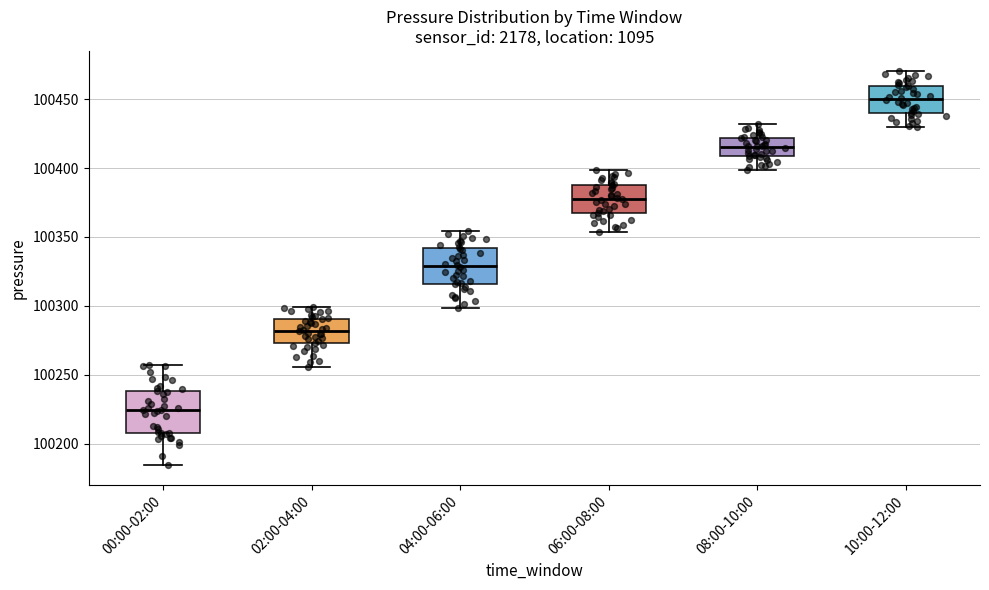

Reading left to right, transcribe this box plot: for each box, give where its median line is, the range the box spans, and where its two whiskers end, as read against the y-axis. The values are not printed on the chart, so give them approximately, as read against the axis.

00:00-02:00: median 100225, box 100210 to 100240, whiskers 100185 to 100255
02:00-04:00: median 100280, box 100275 to 100290, whiskers 100255 to 100300
04:00-06:00: median 100330, box 100315 to 100340, whiskers 100300 to 100355
06:00-08:00: median 100380, box 100365 to 100390, whiskers 100355 to 100400
08:00-10:00: median 100415, box 100410 to 100420, whiskers 100400 to 100430
10:00-12:00: median 100450, box 100440 to 100460, whiskers 100430 to 100470